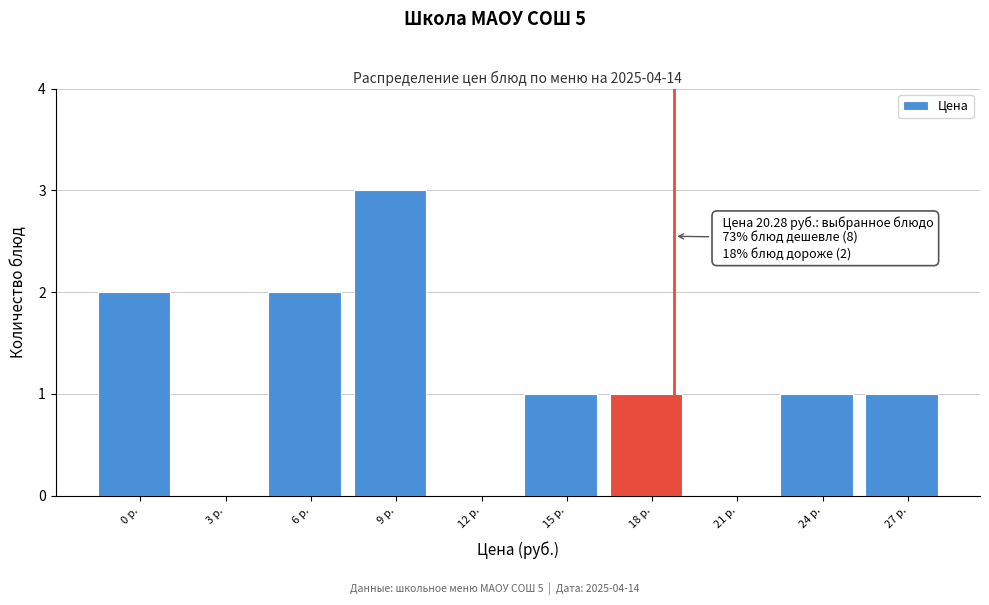

Reading left to right, transcribe all the data shown in this chart.

0 р.=2	3 р.=0	6 р.=2	9 р.=3	12 р.=0	15 р.=1	18 р.=1	21 р.=0	24 р.=1	27 р.=1